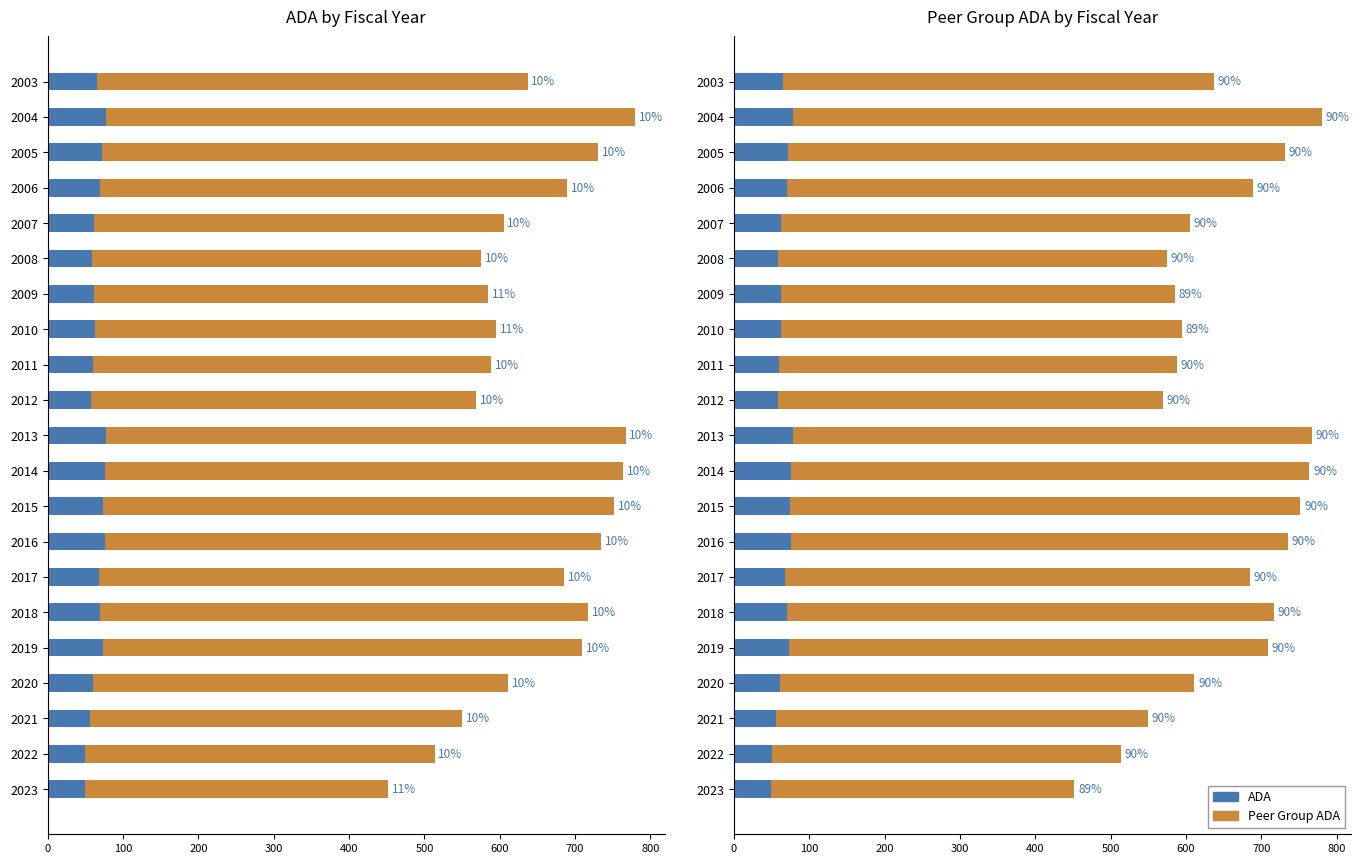

What is the value of the Peer Group ADA bar at the 21st from the left?

402.9